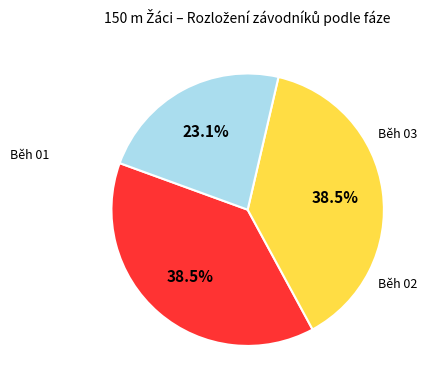

Does any single category account for the majority?

No